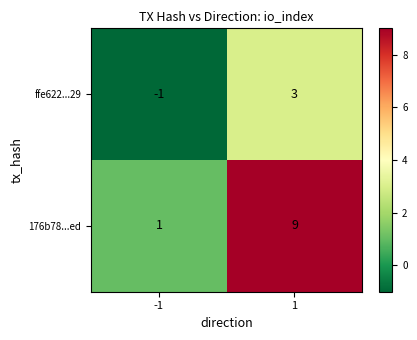

What is the difference between the ffe622...29 values at 1 and -1?

4